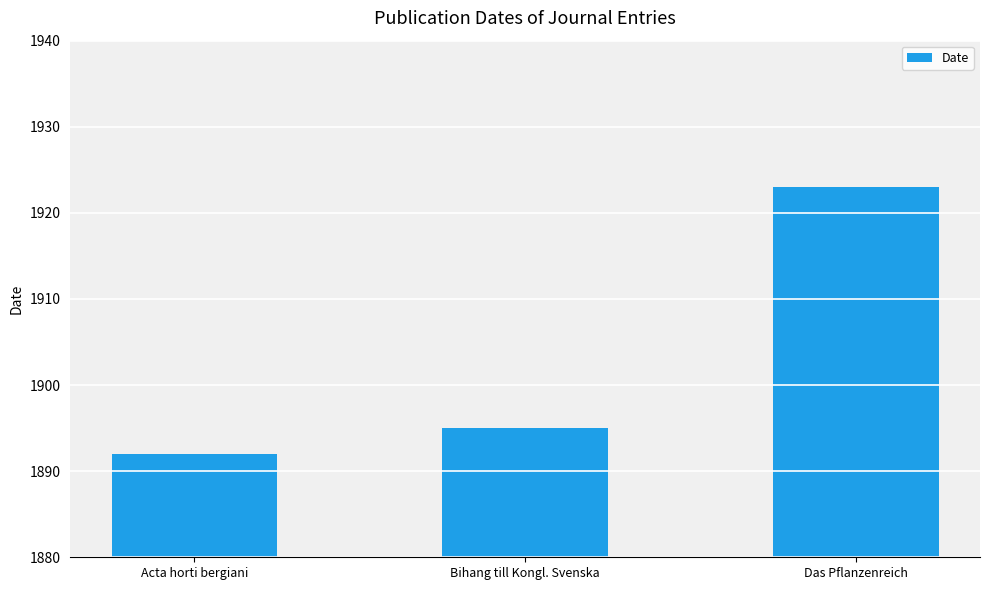

What is the change in value from Acta horti bergiani to Das Pflanzenreich?

+31